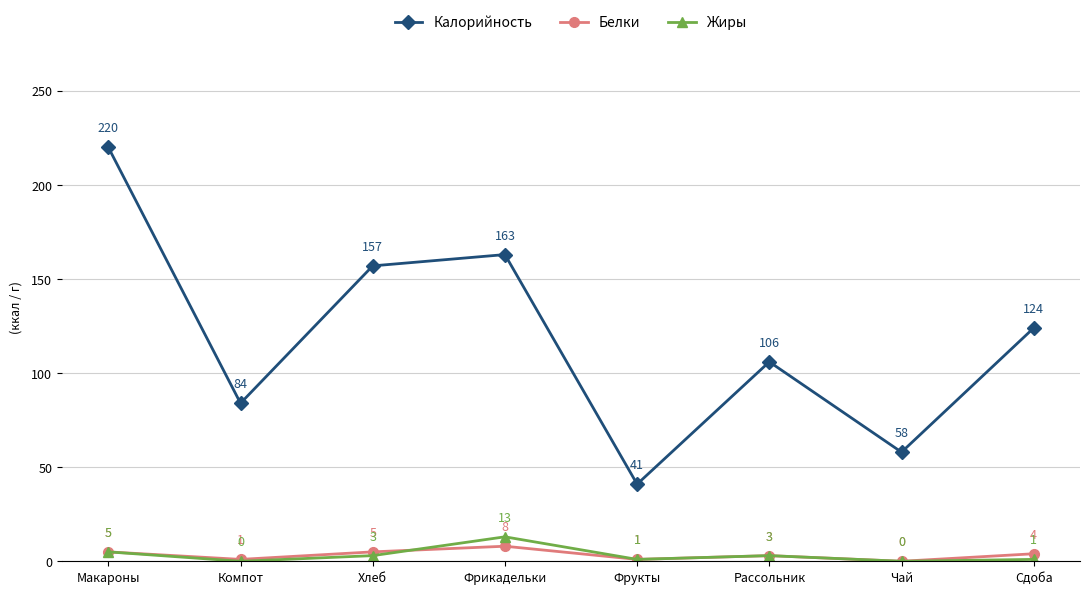

Between Рассольник and Сдоба, which series saw the biggest shift?

Калорийность